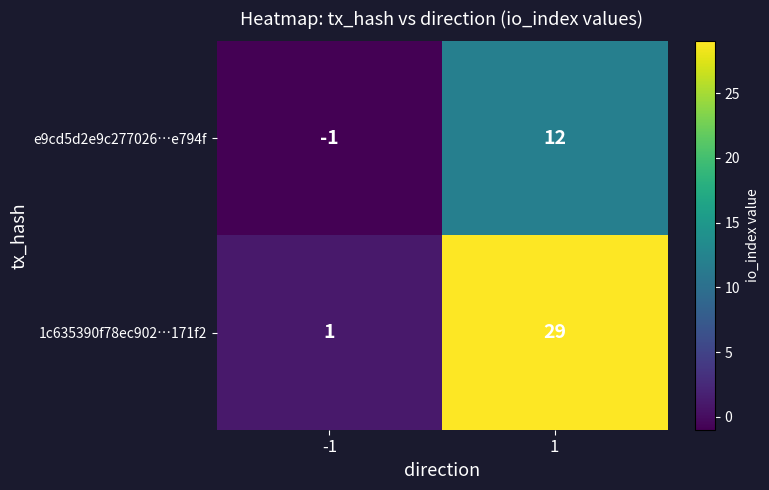

What is the sum of all 1c635390f78ec902…171f2 values?

30